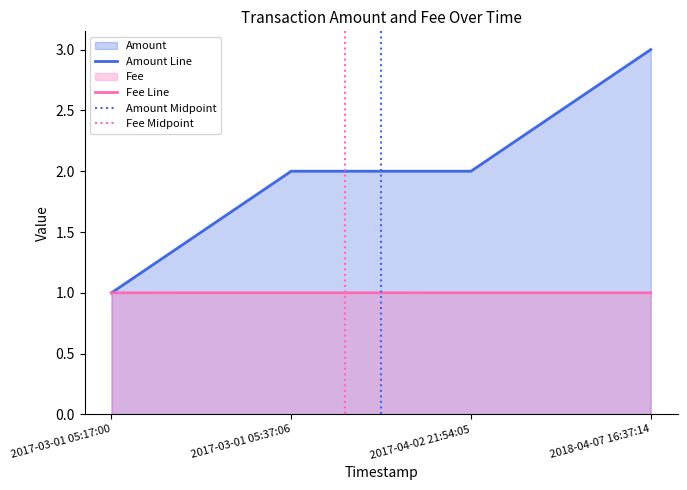

What is the label of the 2nd point from the right?

2017-04-02 21:54:05